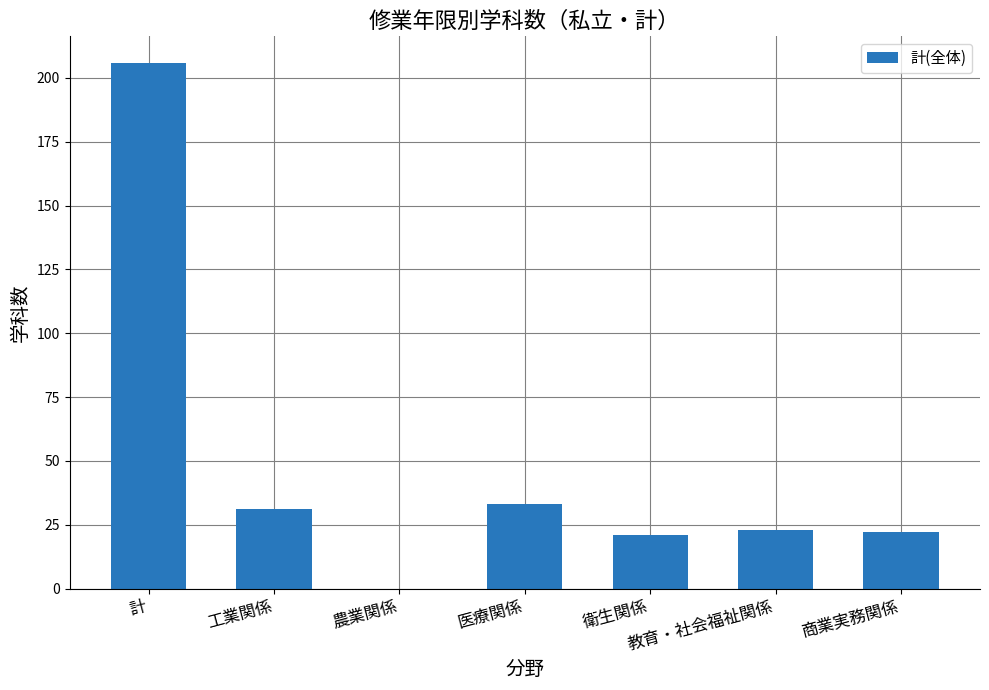

The chart shows a value of 33 at 医療関係. True or false?

True